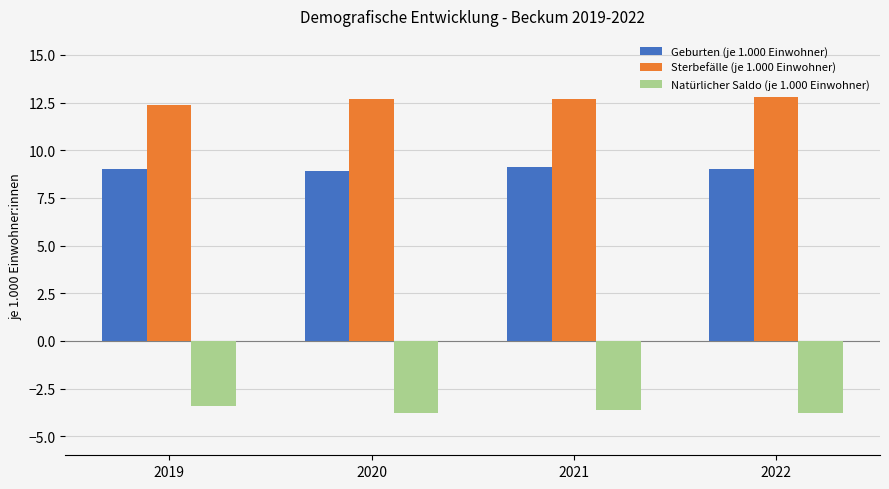

At 2021, list the series in order from largest to smallest.

Sterbefälle (je 1.000 Einwohner), Geburten (je 1.000 Einwohner), Natürlicher Saldo (je 1.000 Einwohner)